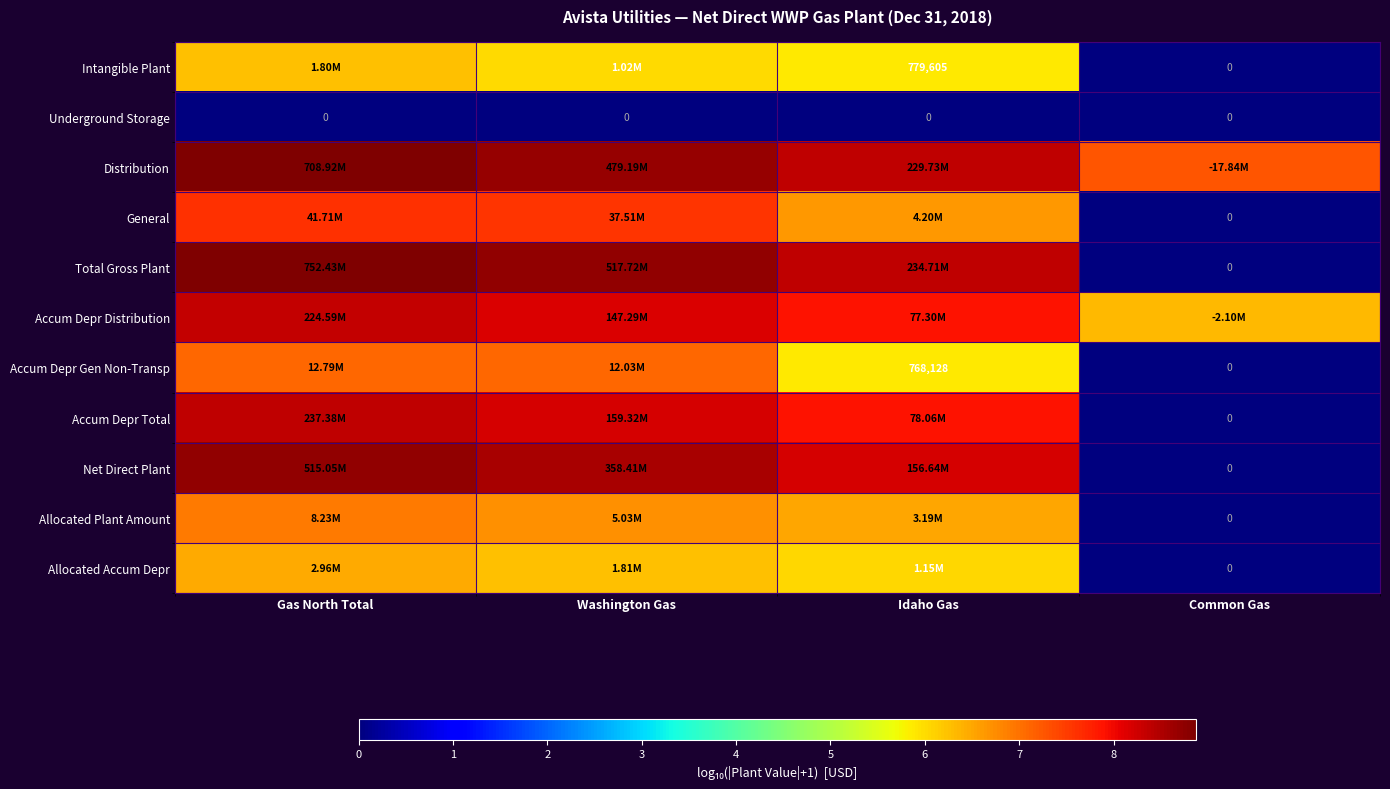

True or false: Distribution has a value of 8.7 at Washington Gas.

True